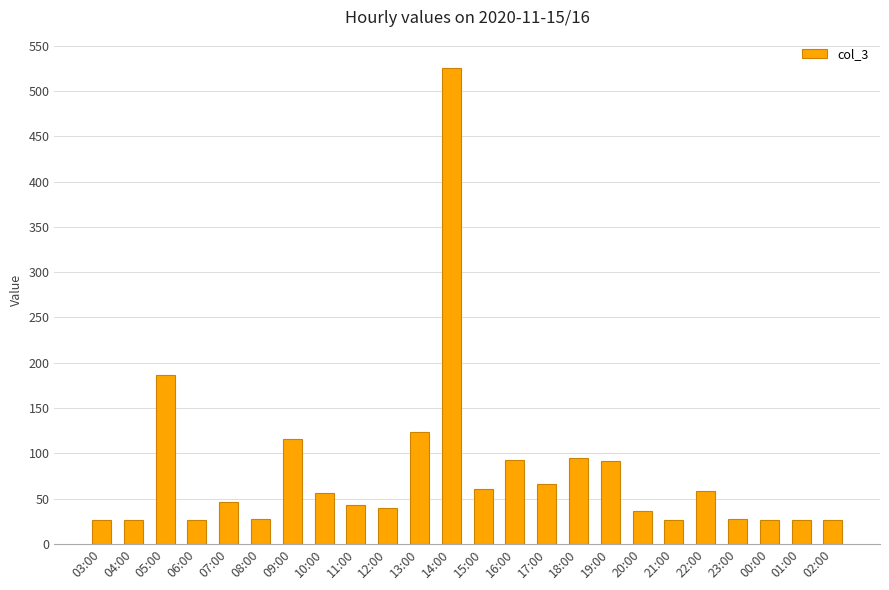

What position from the right is 07:00?

20